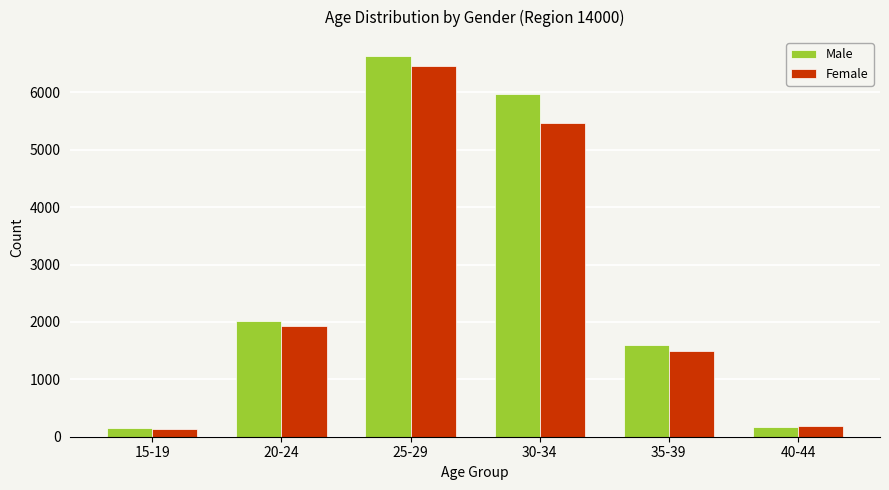

Is the value of Female at 20-24 greater than the value of Male at 35-39?

Yes